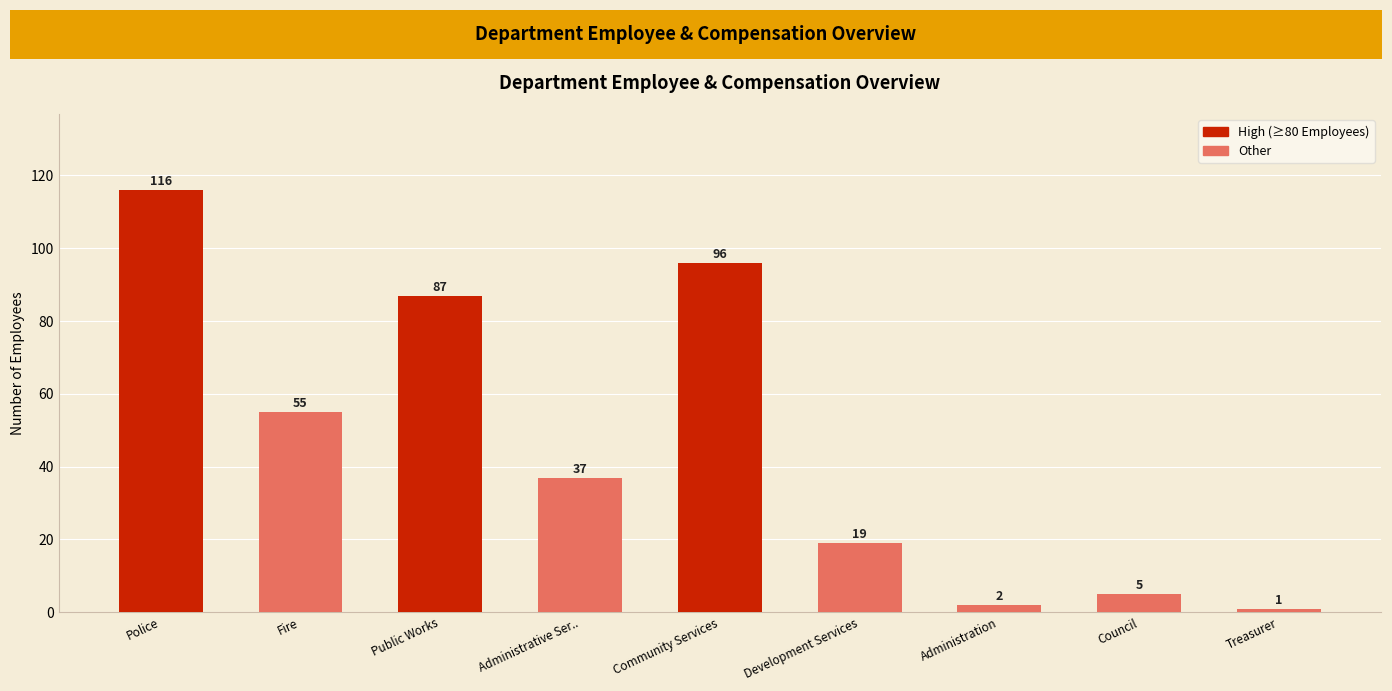

Between Administration and Treasurer, which is larger?

Administration